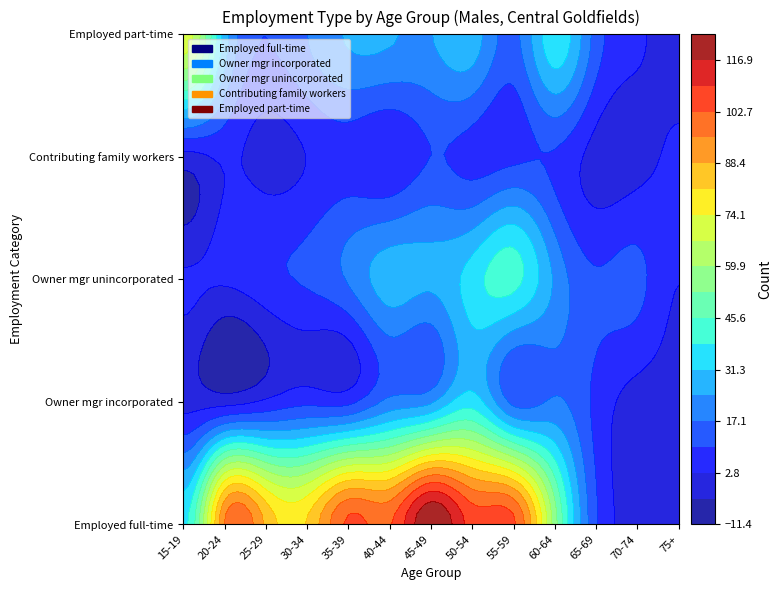

Which series has the largest total across all categories?

Employed full-time